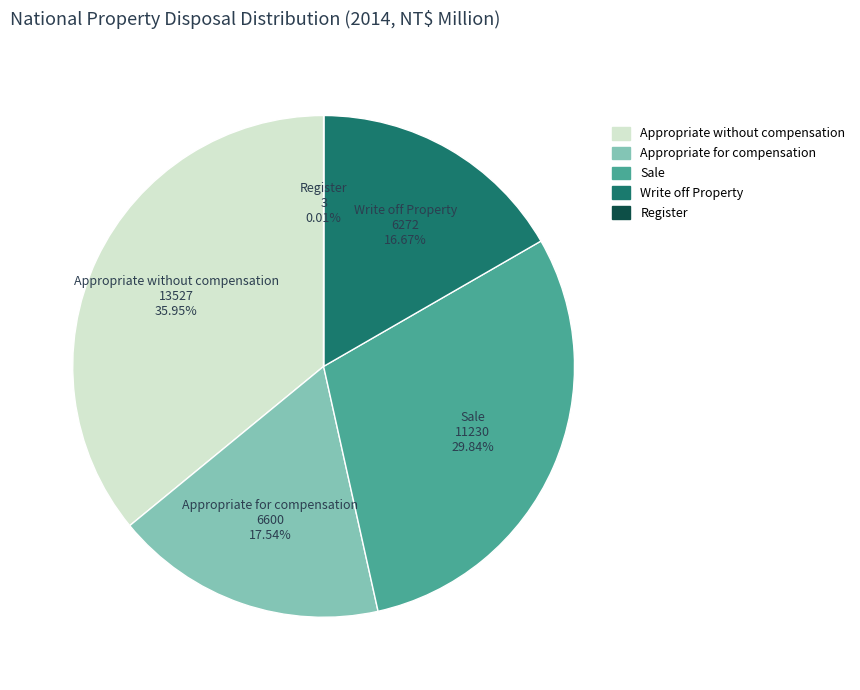

Does Write off Property account for over 50% of the chart?

No